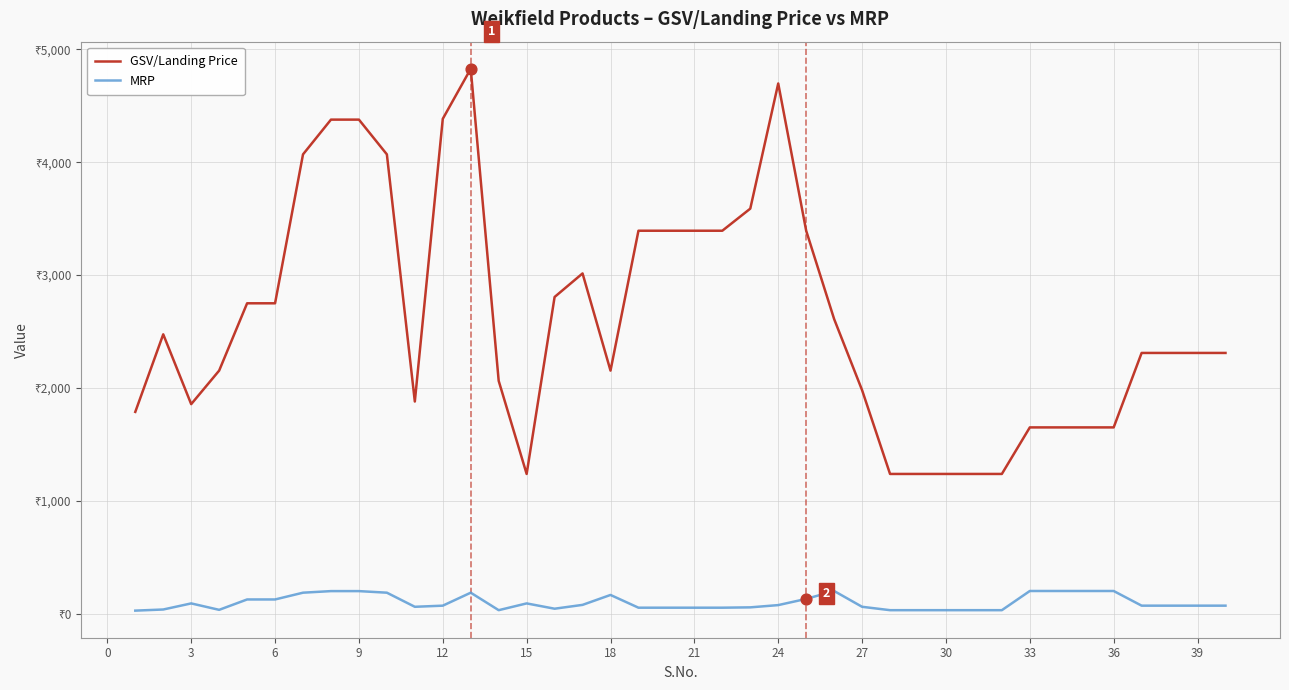

At how many categories does at least one series exceed 4132?

5